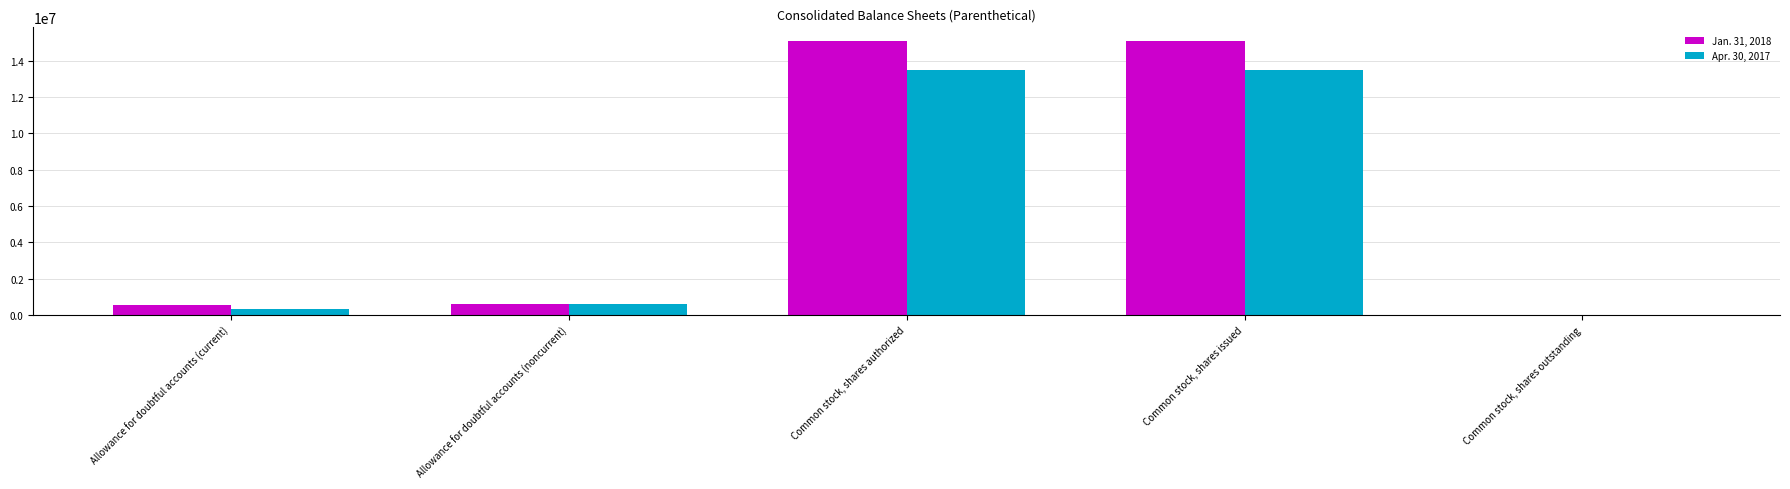

Which series has the largest total across all categories?

Jan. 31, 2018